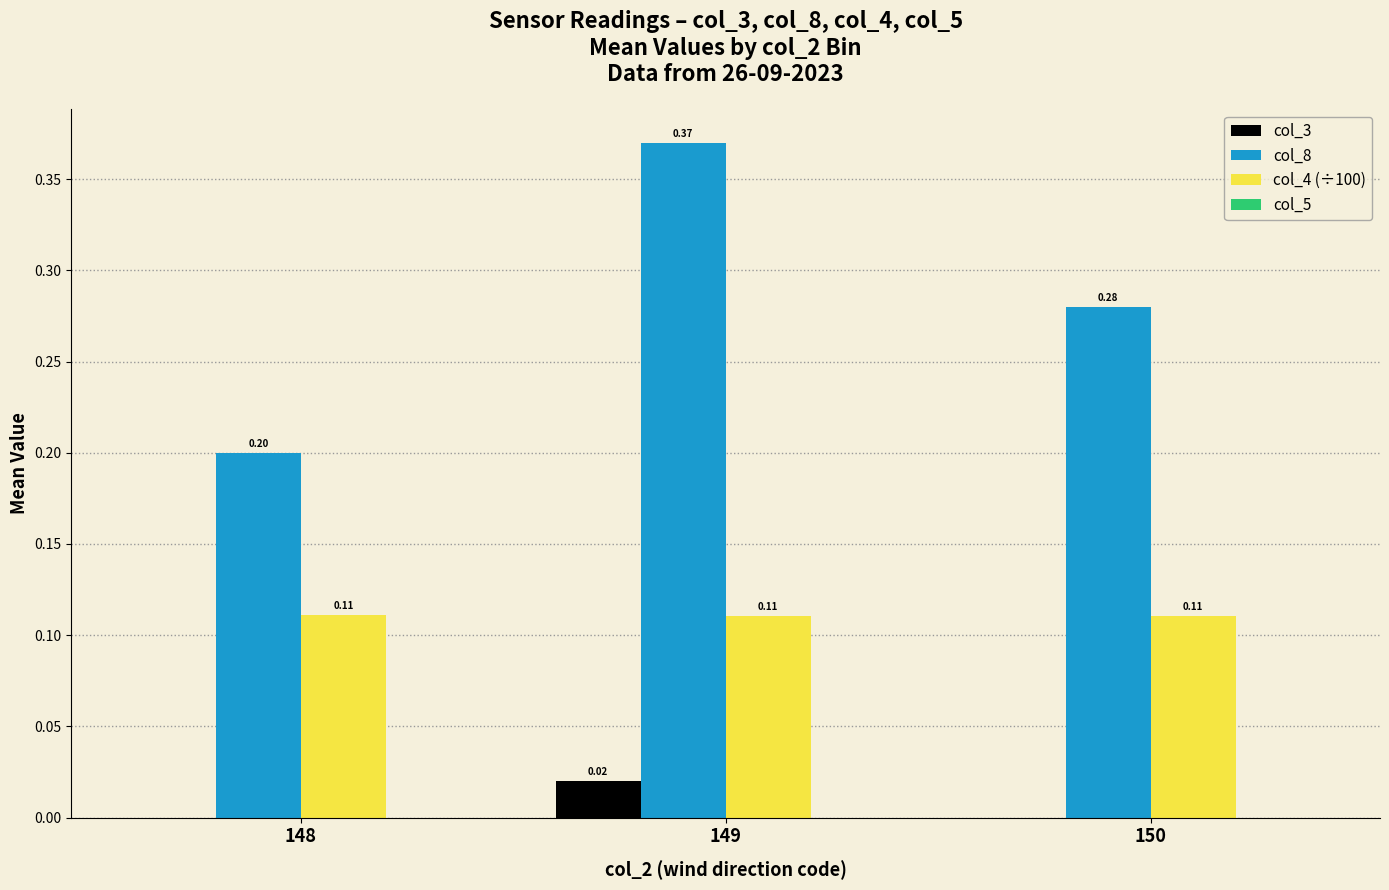

The value of col_3 at 150 is 0.0. True or false?

True